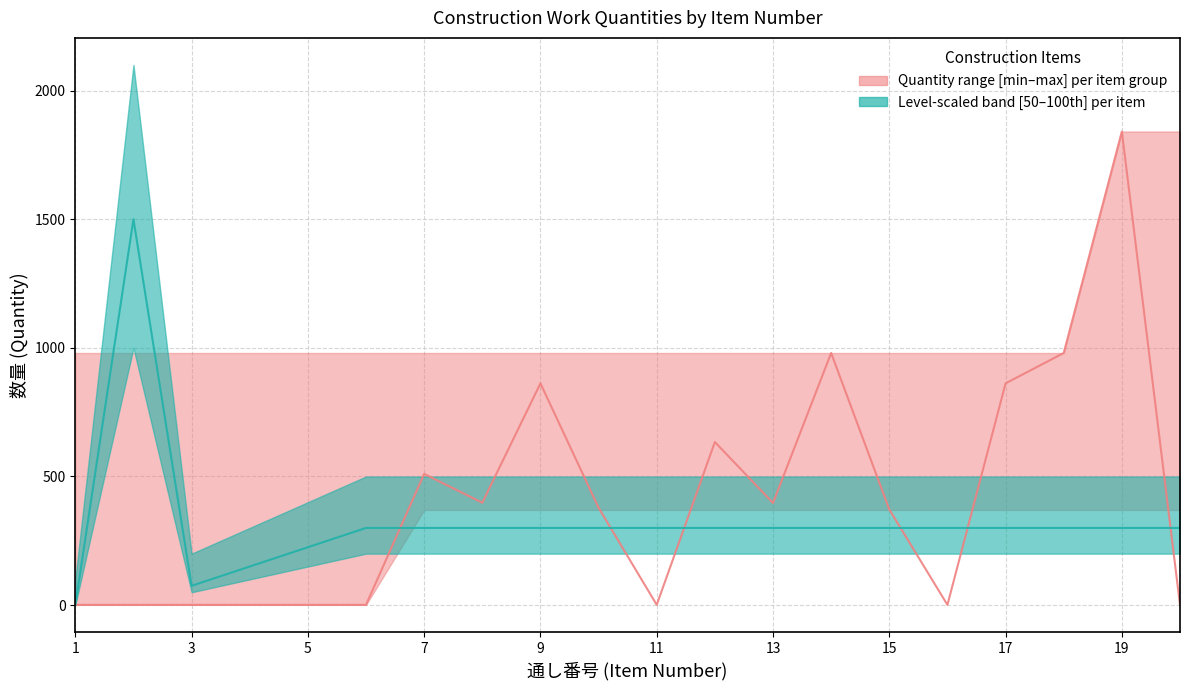

At which label does quantity first exceed 378?

7